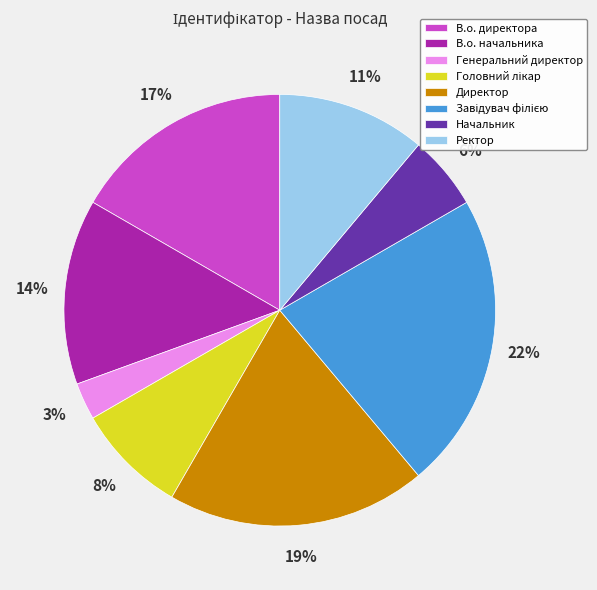

The В.о. начальника slice represents 14% of the pie. True or false?

True